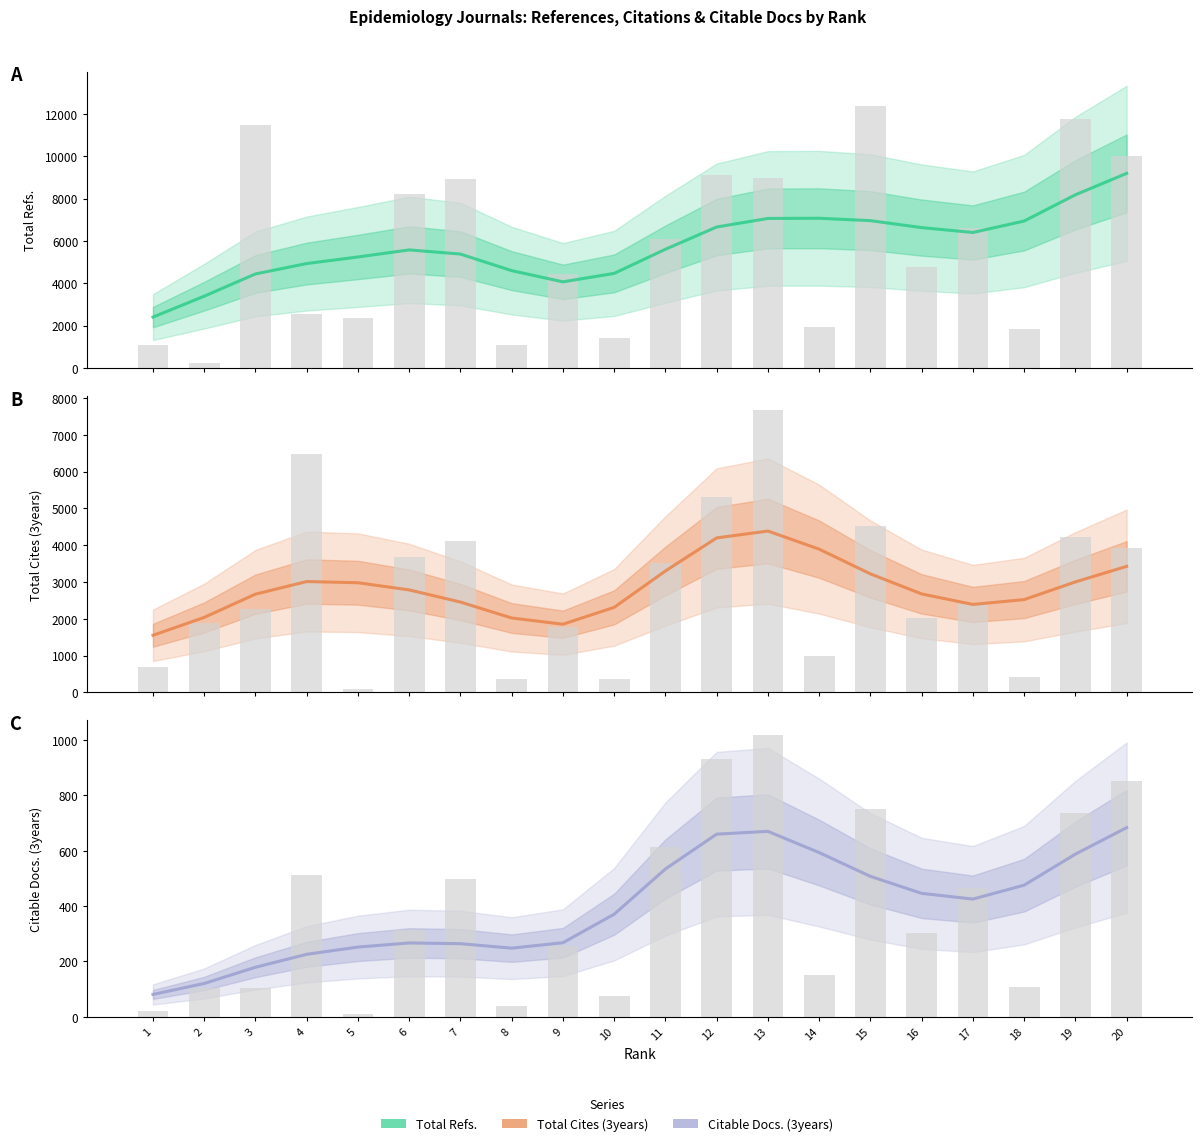

The value of Total Refs. at 5 is 5244.5. True or false?

True